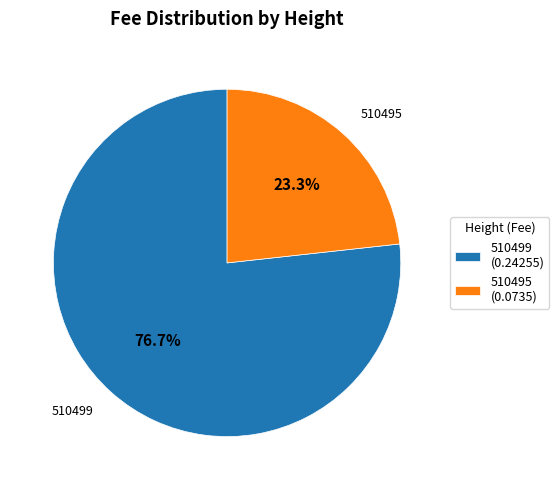

Between 510499 and 510495, which is larger?

510499